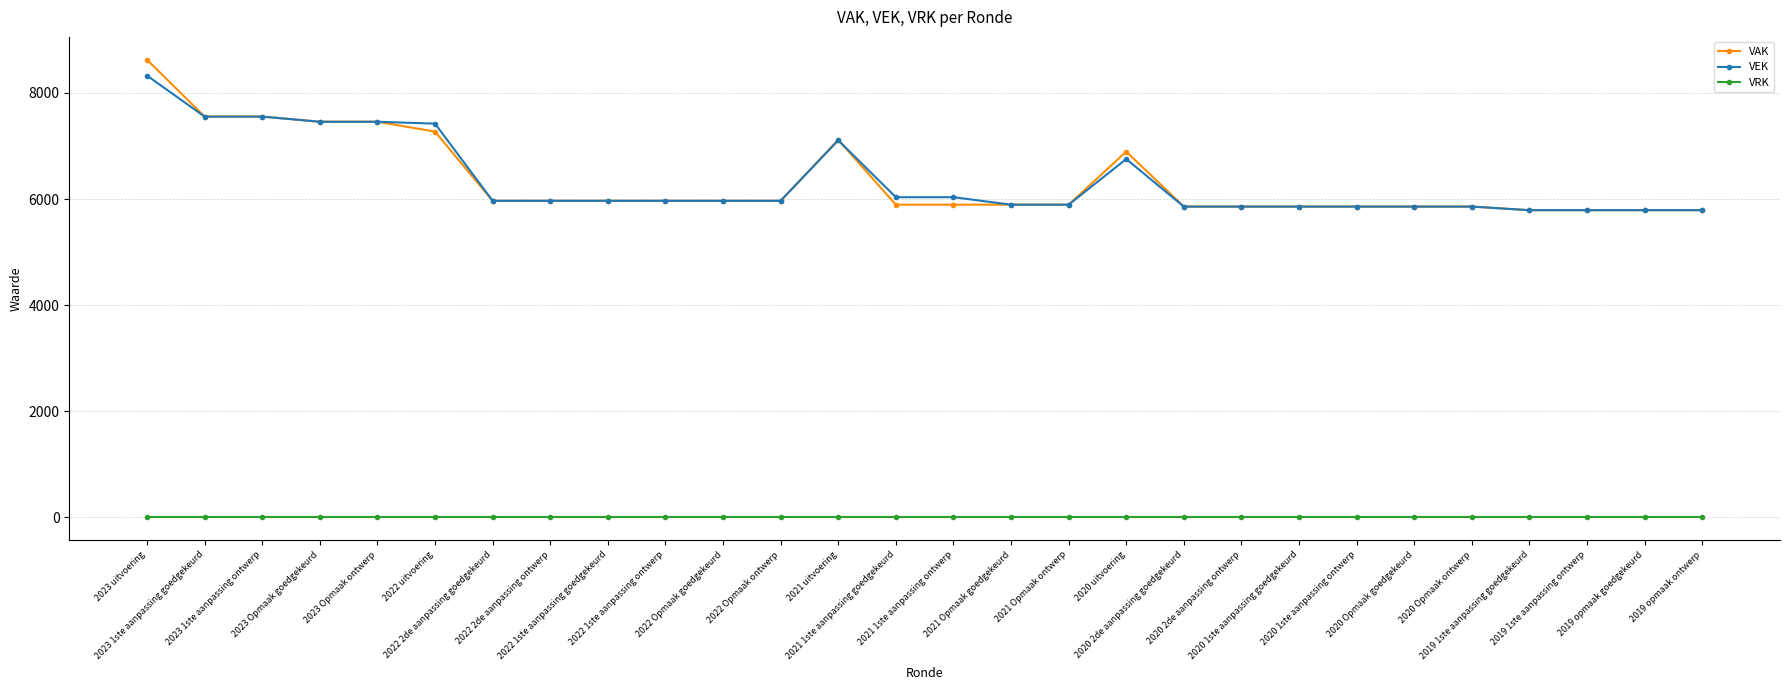

Which series has the widest spread of values?

VAK